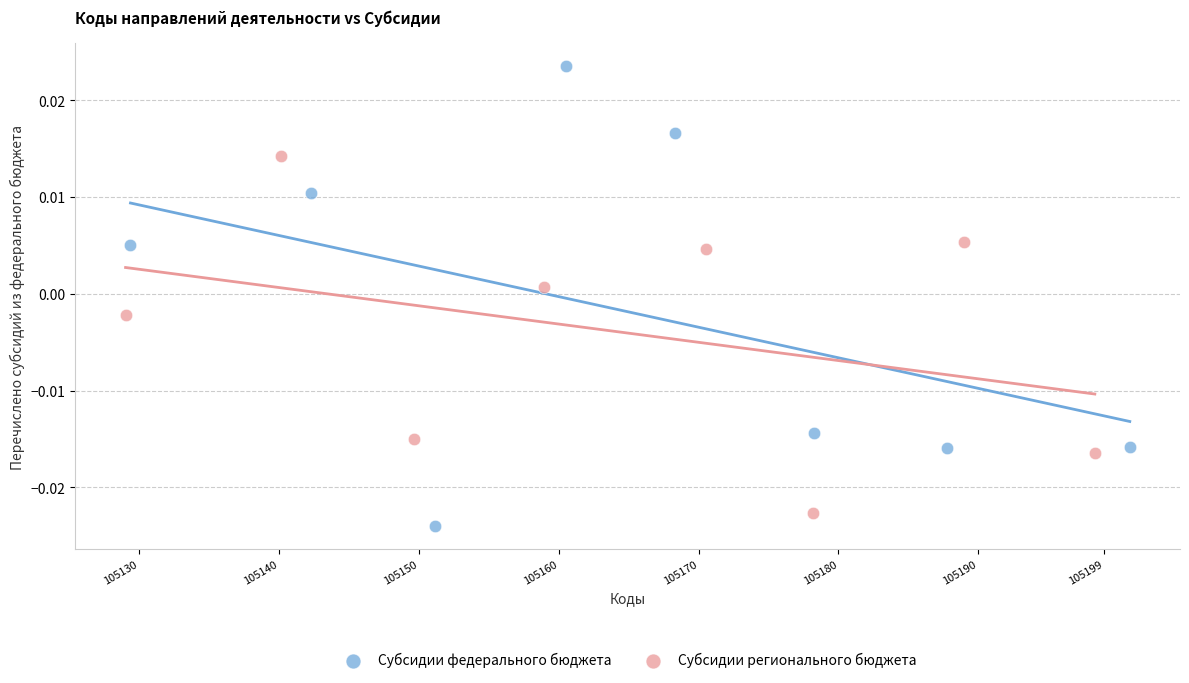

Which series has the widest spread of Y values?

Субсидии федерального бюджета